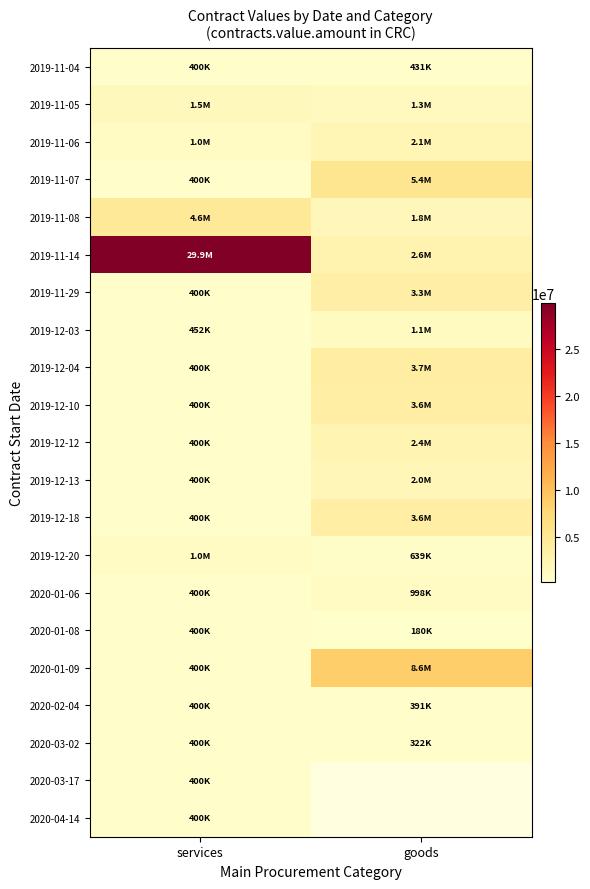

List the labels in order of 2020-02-04 value, smallest first.

goods, services